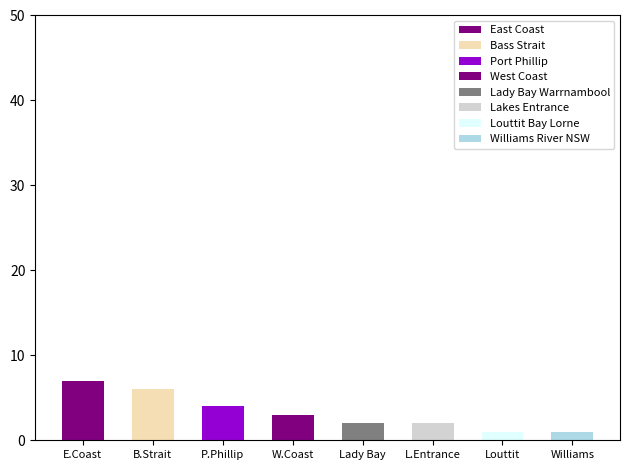

What is the sum of the values at Louttit Bay Lorne and Williams River NSW?

2